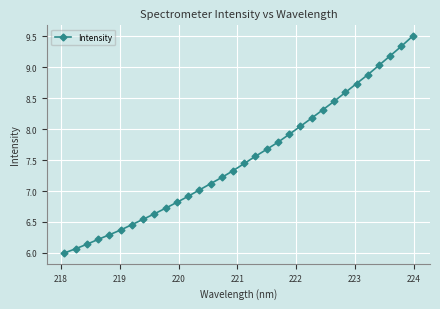

What is the sum of all values?

240.5